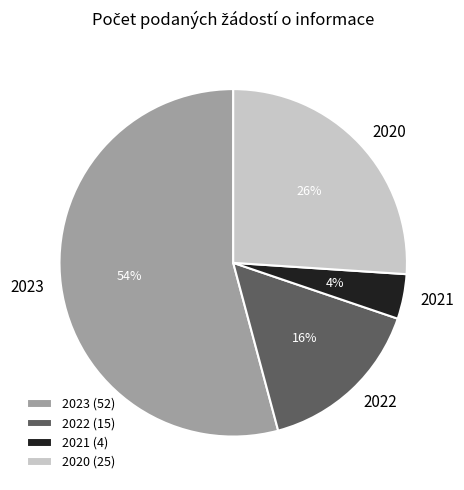

Rank the categories by value from highest to lowest.

2023, 2020, 2022, 2021